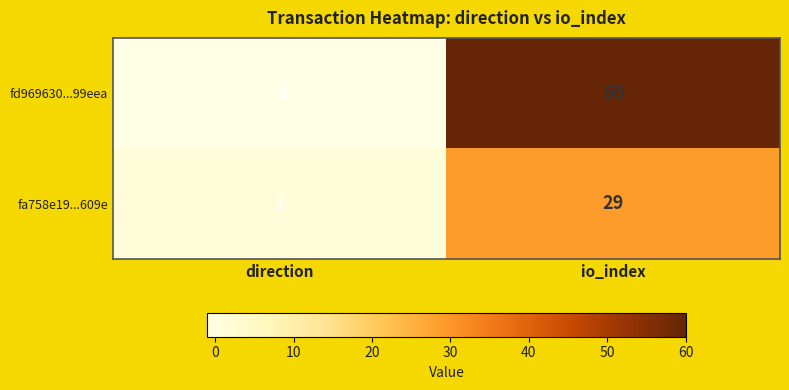

Reading left to right, what are all the values shown in this chart?

fd969630...99eea: -1	60
fa758e19...609e: 1	29